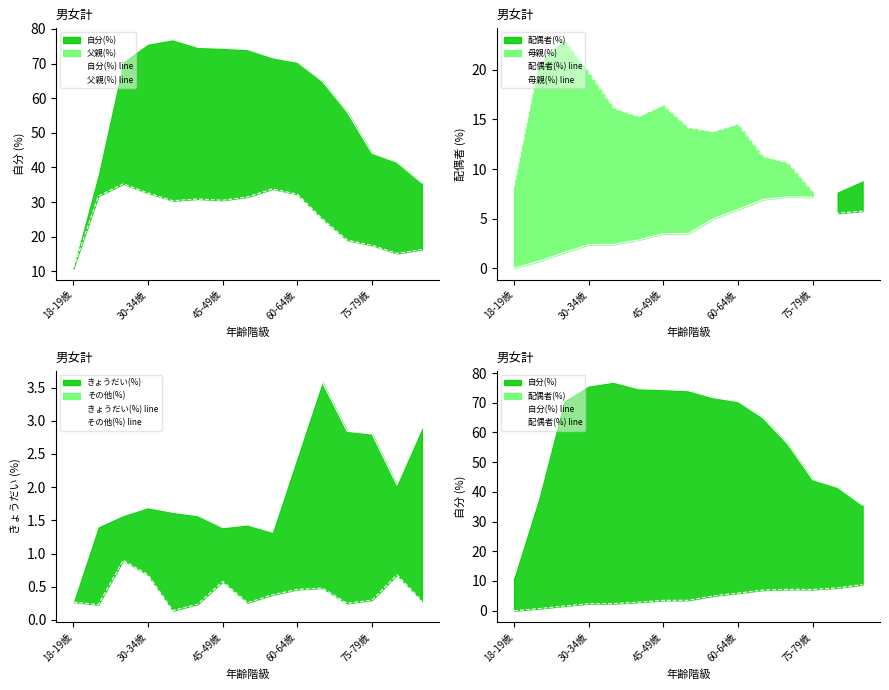

What is the value of the 父親(%) line point at the 5th from the left?

30.4